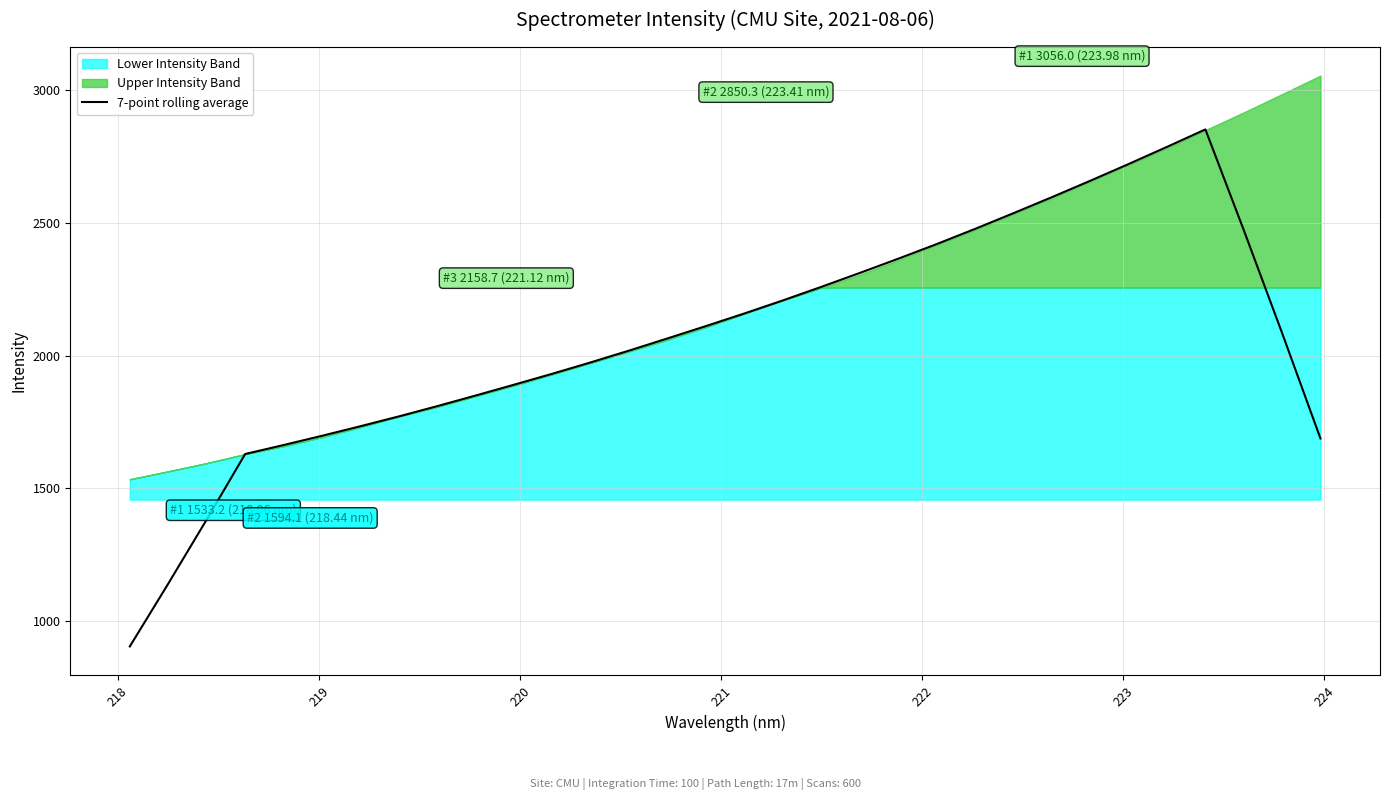

Reading left to right, list all the values displayed in this chart.

902.7	1139.6	1381.3	1628.5	1662.4	1697.2	1733.4	1770.4	1809.2	1849.3	1890.1	1931.6	1974.6	2019.1	2064.9	2111.5	2159.0	2208.2	2259.2	2311.6	2365.3	2420.4	2477.7	2536.9	2597.3	2659.1	2722.3	2786.9	2852.9	2473.2	2084.6	1687.1